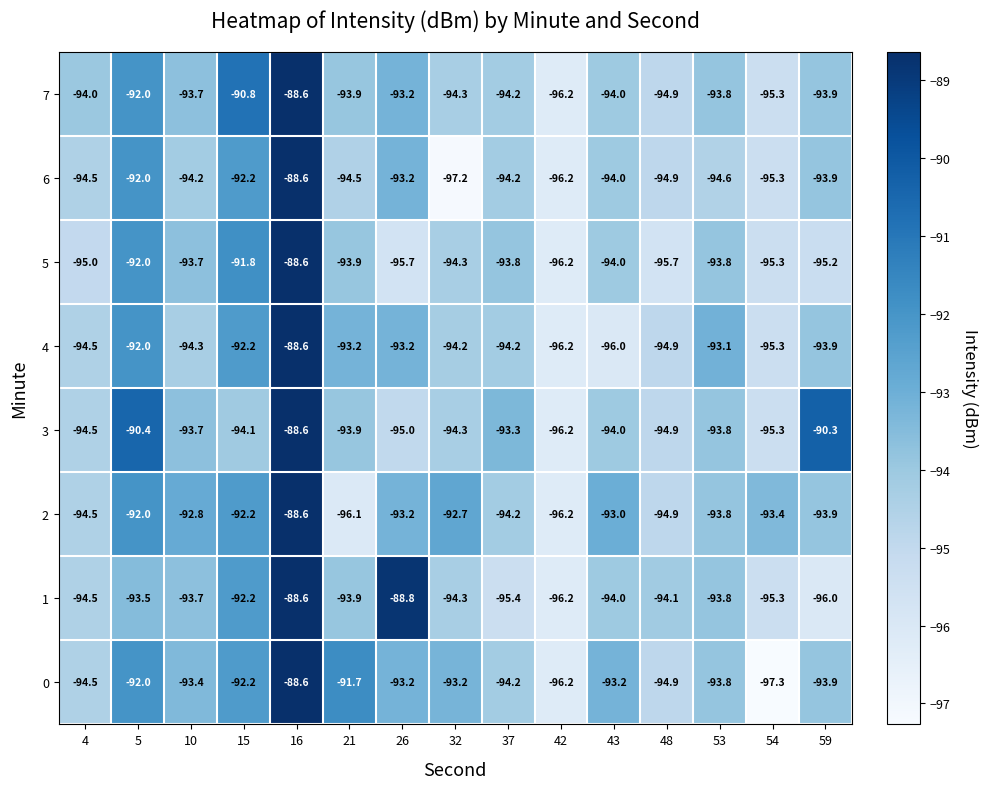

What is the sum of the 3 values at 32 and 43?

-188.3